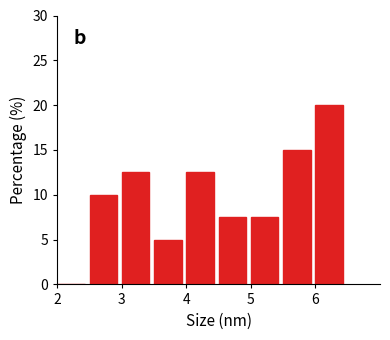

Reading left to right, transcribe this chart: for each bar, give the range it covers on the x-axis and its height. The values are not printed on the chart, so give them approximately, as read against the axis.

2.0 to 2.5: 0
2.5 to 3.0: 10.0
3.0 to 3.5: 12.5
3.5 to 4.0: 5.0
4.0 to 4.5: 12.5
4.5 to 5.0: 7.5
5.0 to 5.5: 7.5
5.5 to 6.0: 15.0
6.0 to 6.5: 20.0